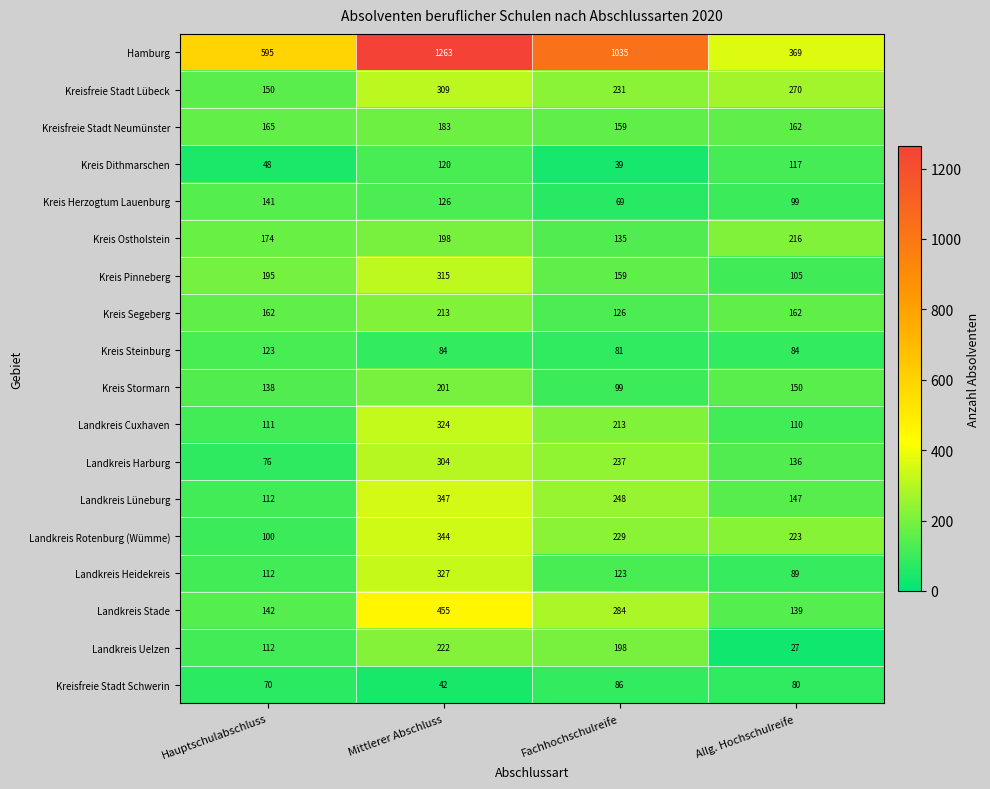

What is the difference between the highest and lowest values at Fachhochschulreife?

996